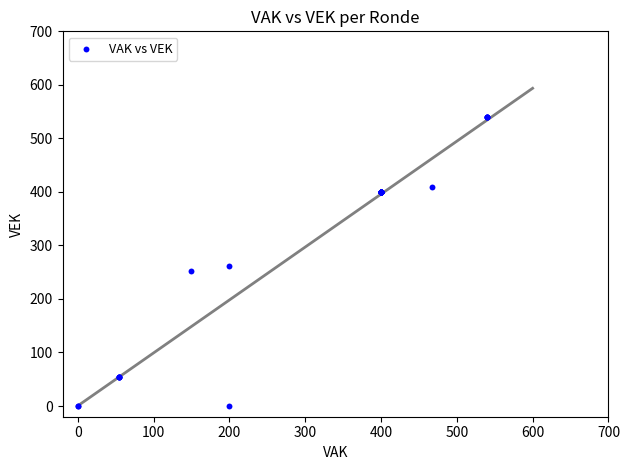

What Y value in the scatter plot is closest to 270?

262